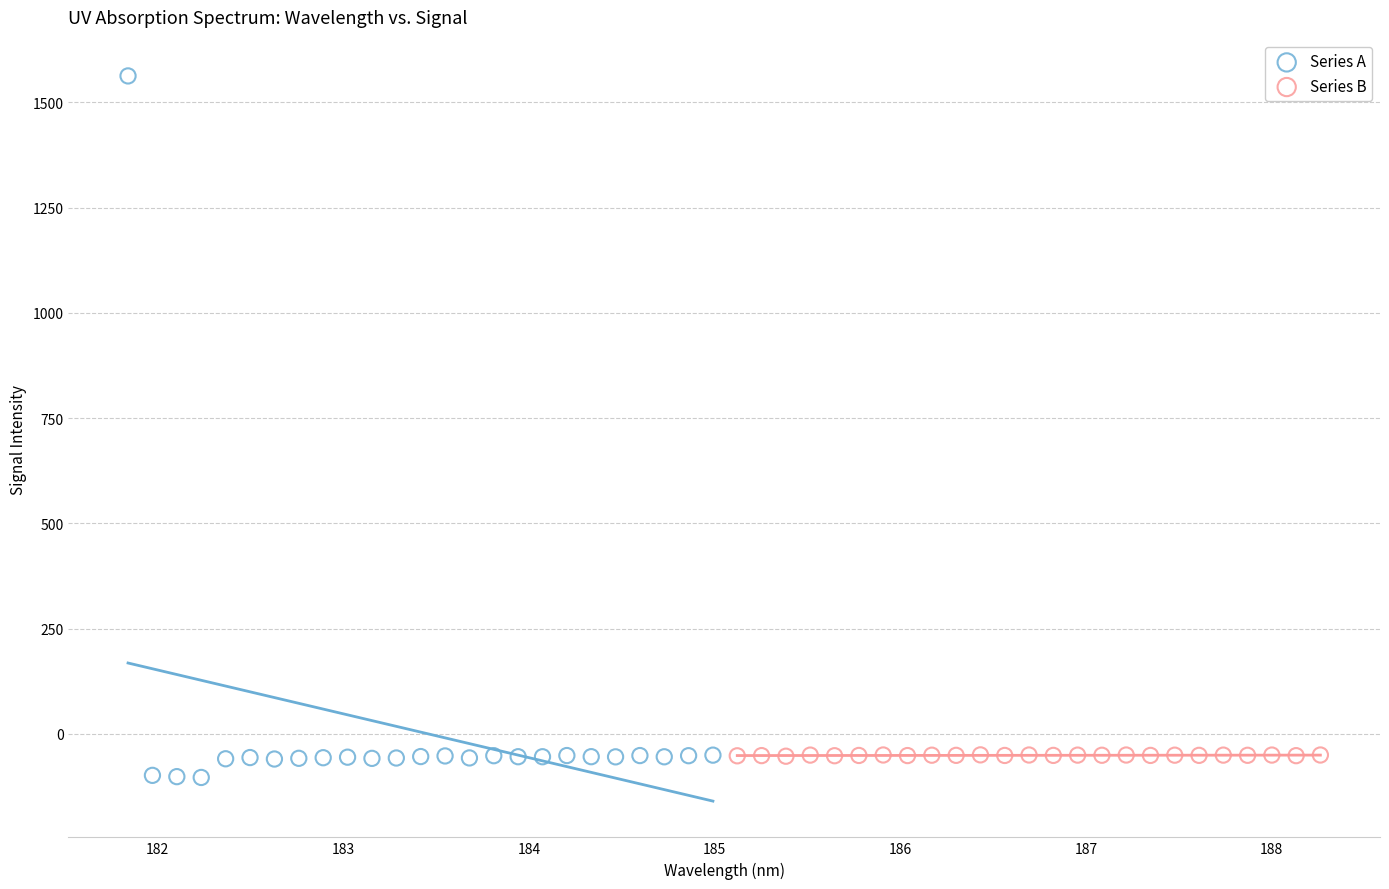

Which series reaches the maximum Y coordinate?

Series A